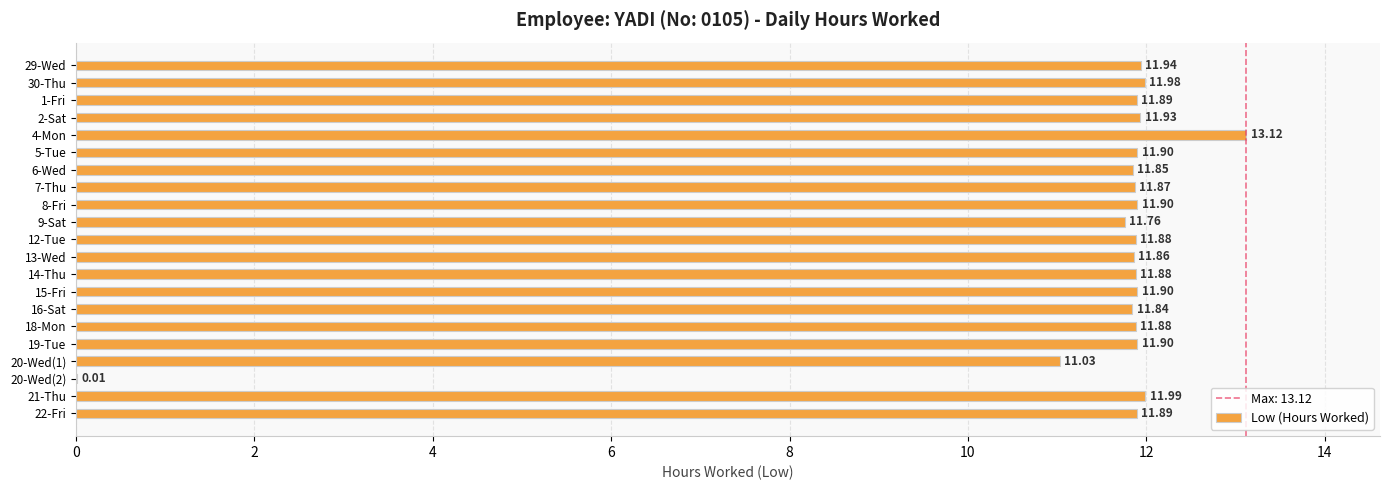

Approximately how many times larger is the value at 16-Sat compared to 12-Tue?

1.0